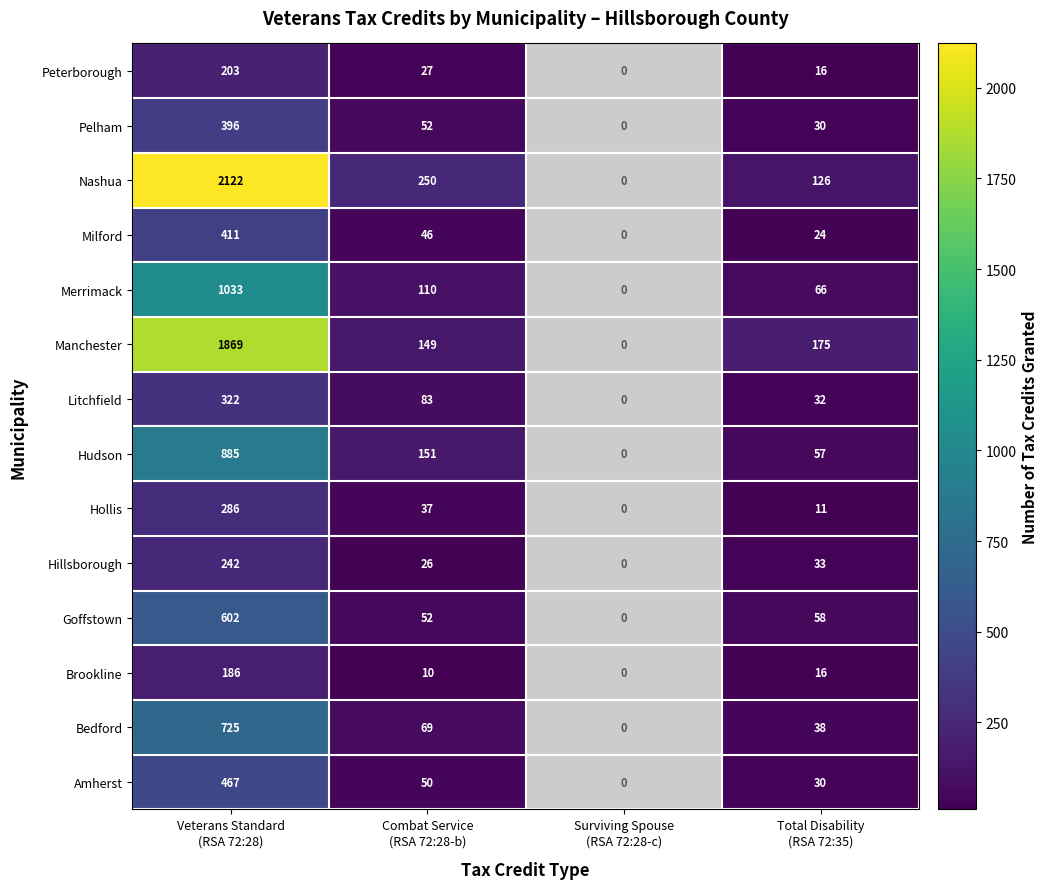

How many series are shown in this chart?

14